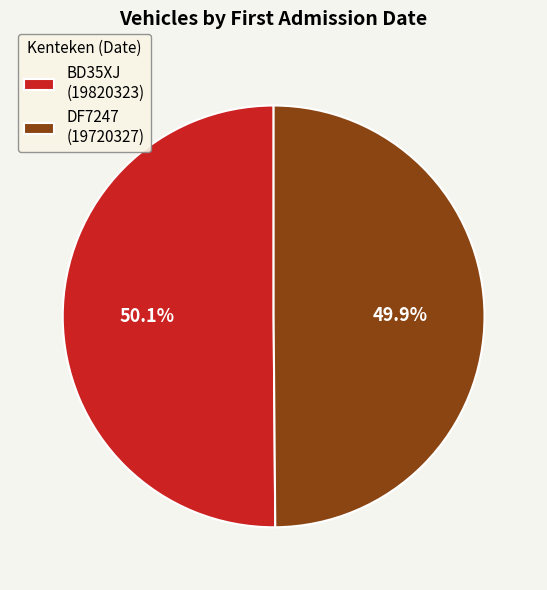

To the nearest percent, what percentage of the pie is BD35XJ?

50%